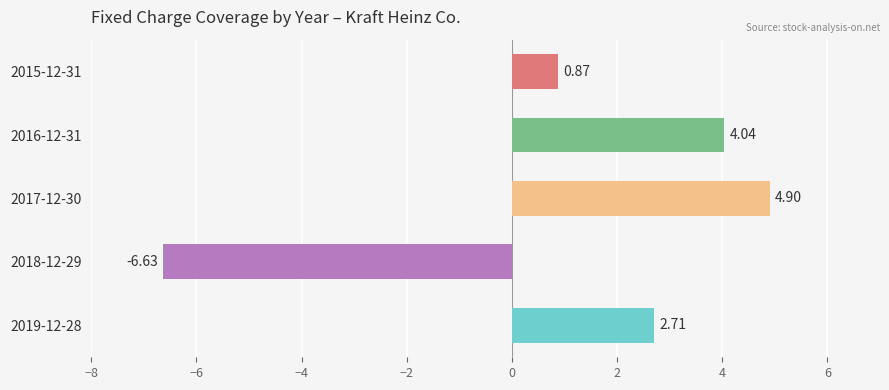

How many bars are there in total?

5